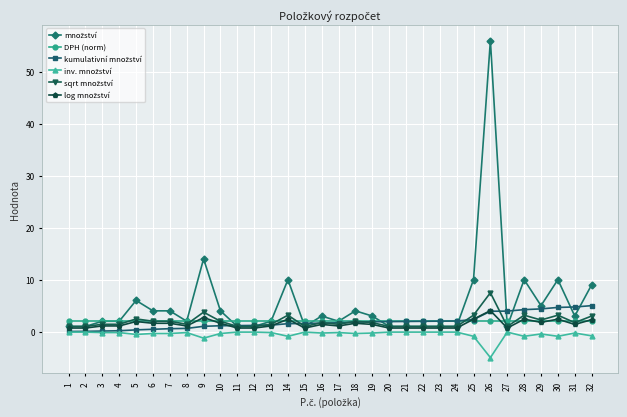

At which category does the chart reach its peak across all series?

26